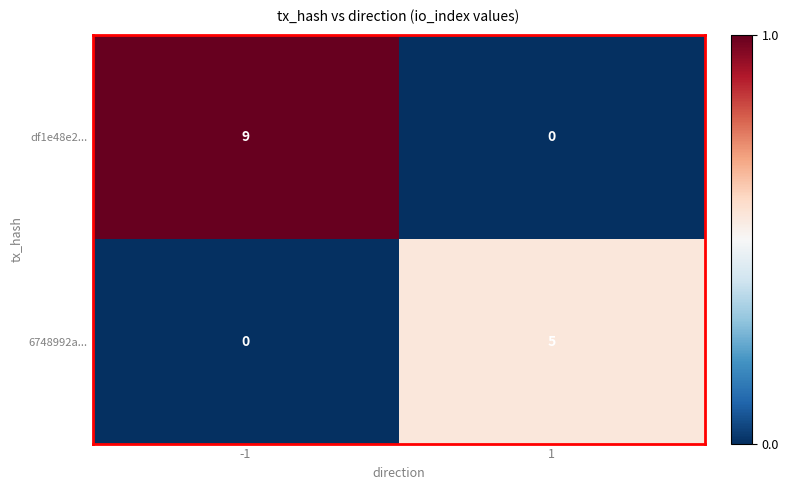

Rank the categories by 6748992a... value from lowest to highest.

-1, 1